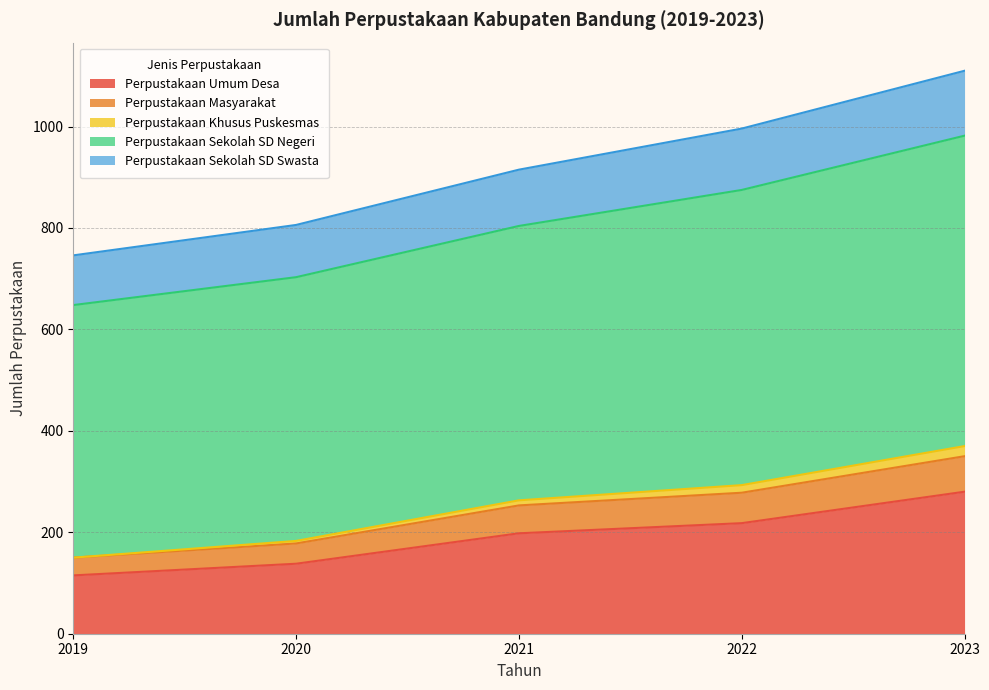

What is the difference between the maximum and minimum values in the Perpustakaan Umum Desa series?

165